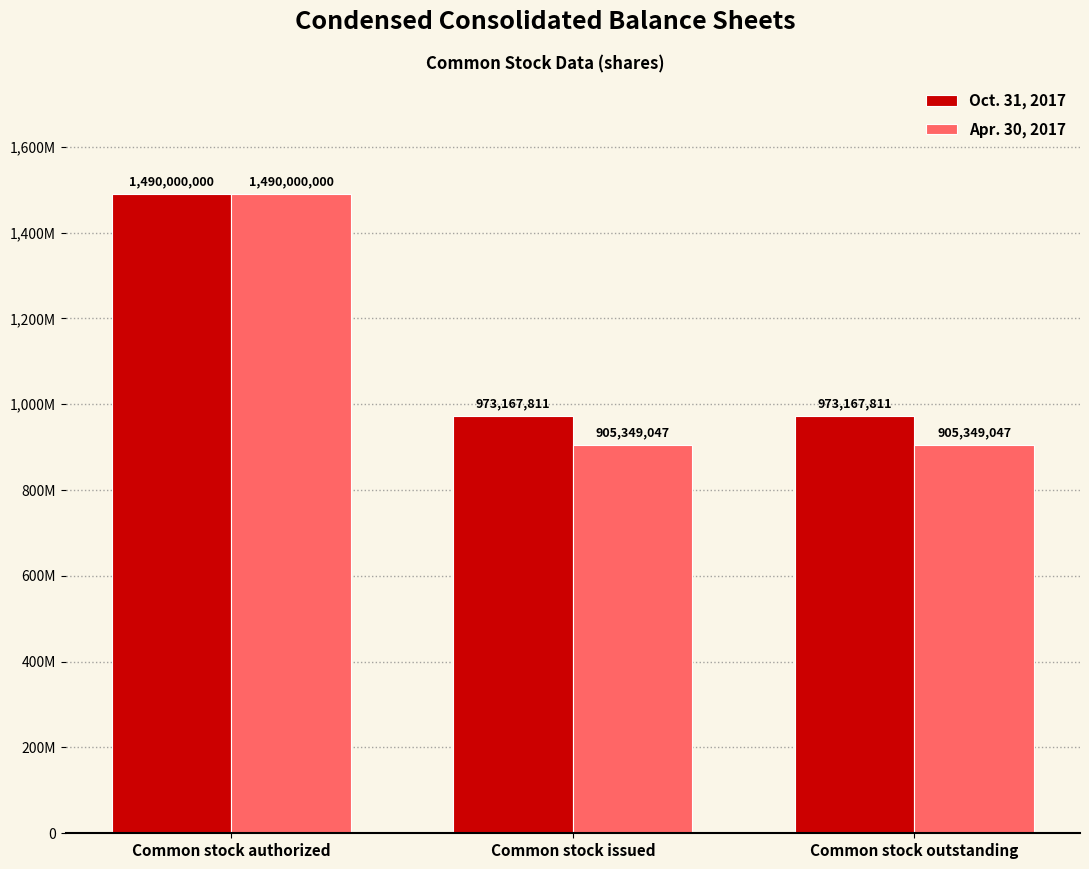

What is the sum of the Oct. 31, 2017 values at Common stock issued and Common stock outstanding?

1946335622